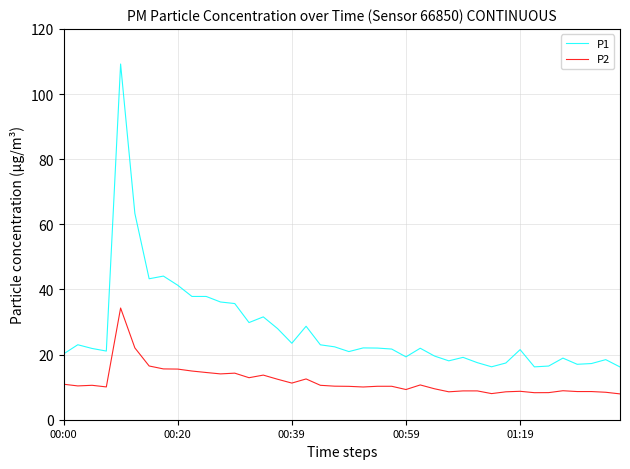

Which series has the widest spread of values?

P1